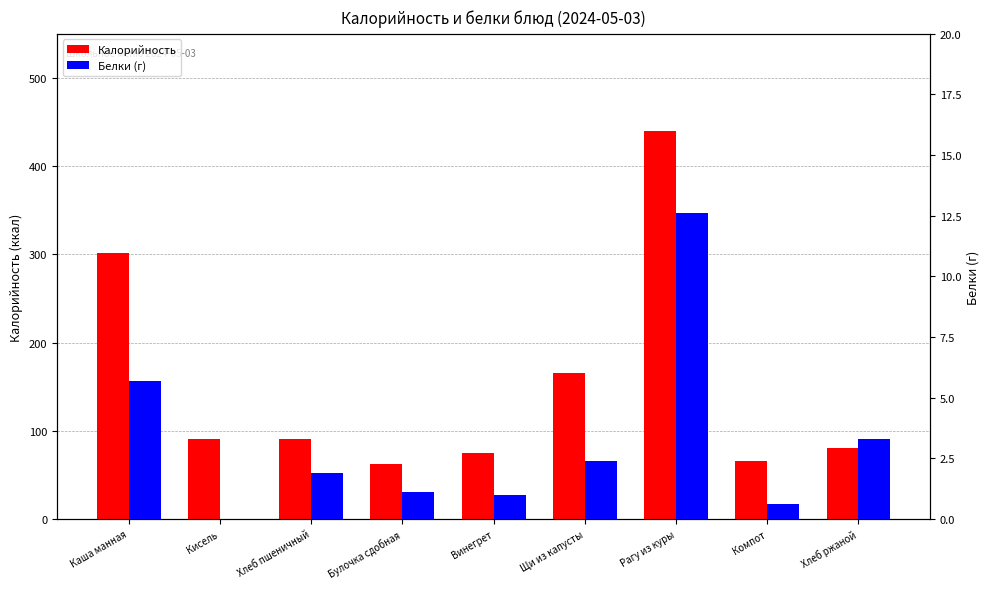

List the labels in order of Калорийность value, smallest first.

Булочка сдобная, Компот, Винегрет, Хлеб ржаной, Кисель, Хлеб пшеничный, Щи из капусты, Каша манная, Рагу из куры